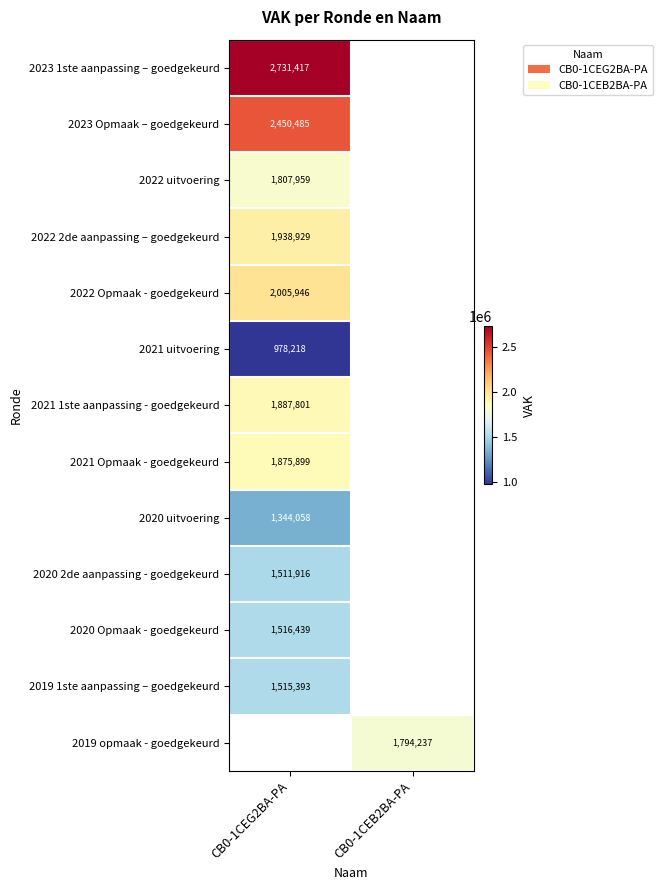

True or false: 2022 uitvoering has a value of 1807959 at CB0-1CEG2BA-PA.

True